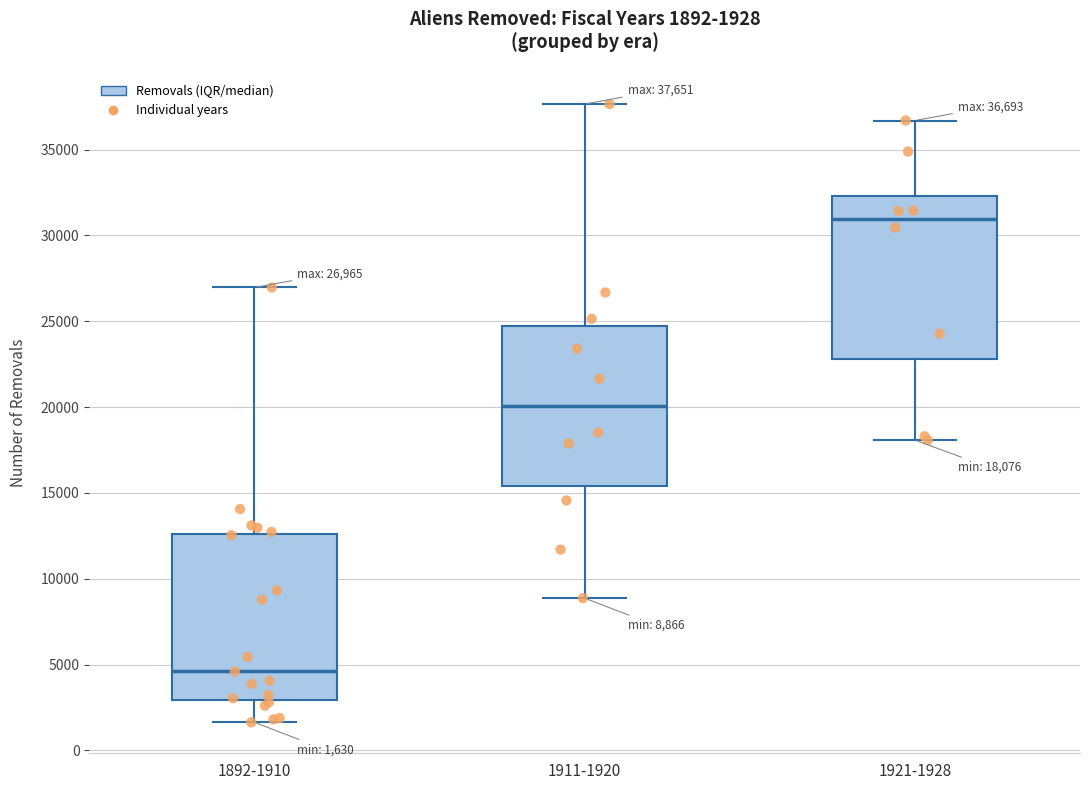

Which box has the lowest median line?

1892-1910